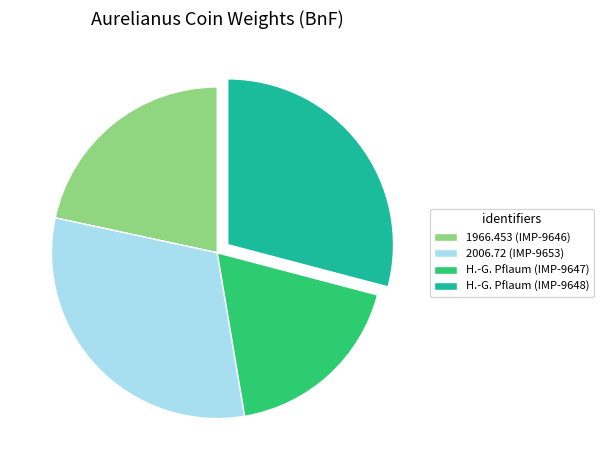

Does 2006.72 (IMP-9653) account for over 50% of the chart?

No